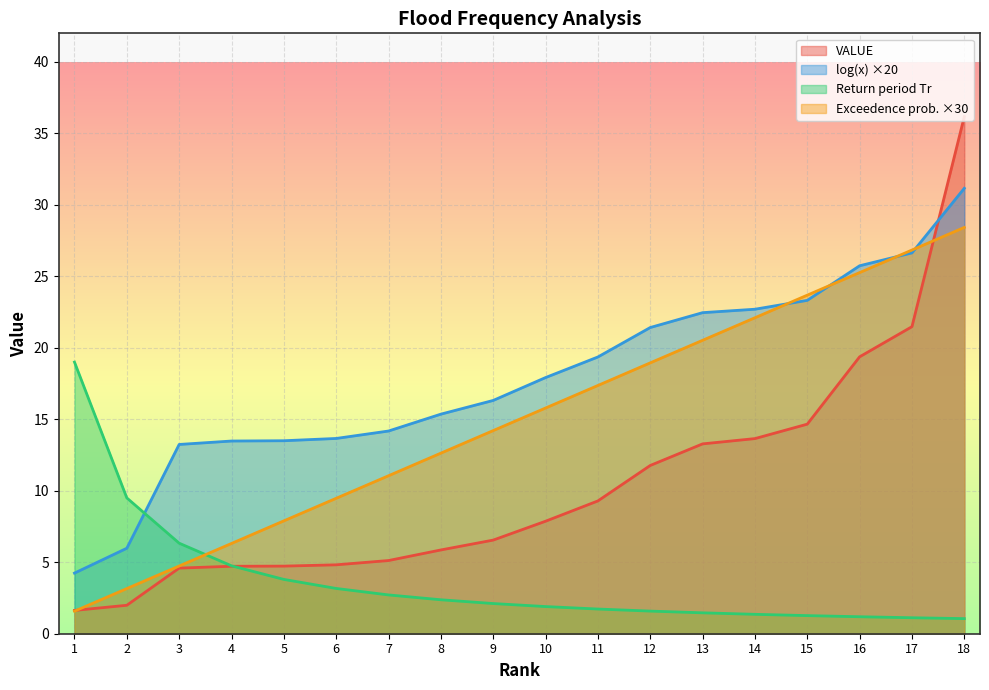

Reading right to left, list all the values displayed in this chart.

VALUE: 36.2	21.5	19.4	14.7	13.7	13.3	11.8	9.3	7.9	6.5	5.9	5.1	4.8	4.7	4.7	4.6	2.0	1.6
log(x): 31.2	26.6	25.7	23.3	22.7	22.5	21.4	19.4	17.9	16.3	15.4	14.2	13.7	13.5	13.5	13.2	6.0	4.2
Return period Tr: 1.1	1.1	1.2	1.3	1.4	1.5	1.6	1.7	1.9	2.1	2.4	2.7	3.2	3.8	4.8	6.3	9.5	19.0
Exceedence probability: 28.4	26.8	25.3	23.7	22.1	20.5	18.9	17.4	15.8	14.2	12.6	11.1	9.5	7.9	6.3	4.7	3.2	1.6